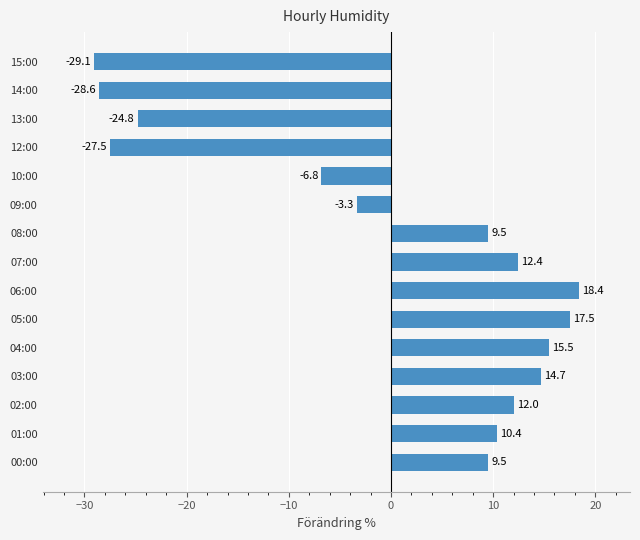

Read the value at 06:00.

18.4